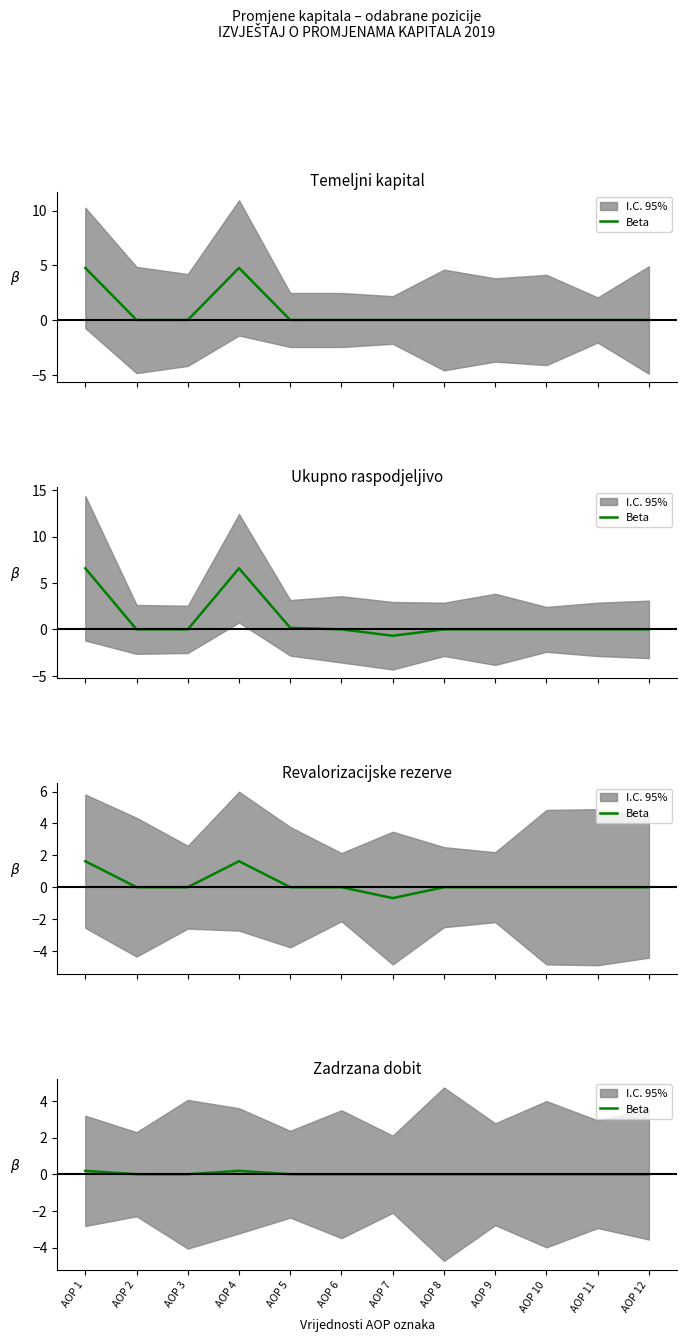

The value at AOP 2 is 0.0. True or false?

True